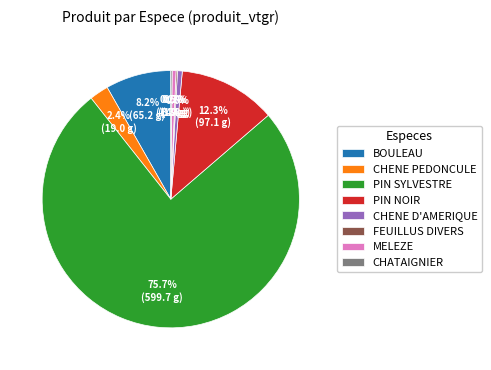

Combined, what portion of the pie is PIN NOIR and CHENE PEDONCULE?

14.7%